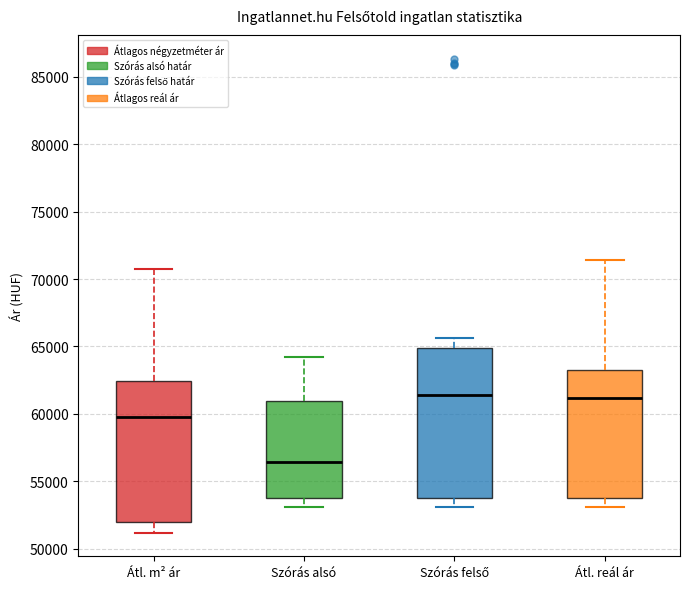

Which box has the lowest median line?

Szórás alsó